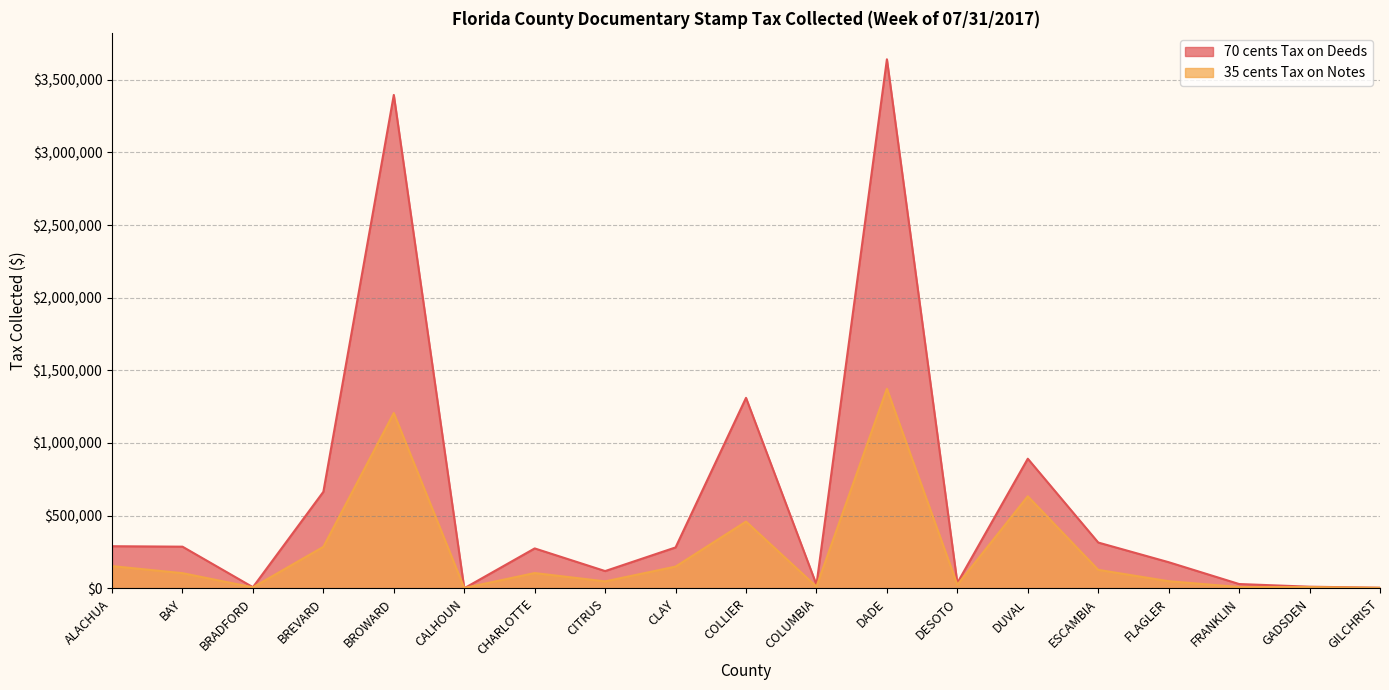

True or false: 70 cents Tax on Deeds has a value of 714.9 at CALHOUN.

False